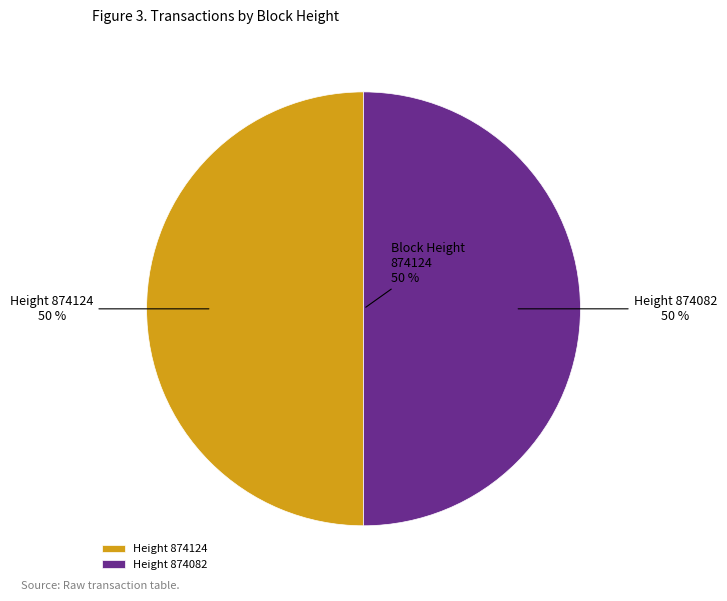

To the nearest percent, what portion does 874124 represent?

50%